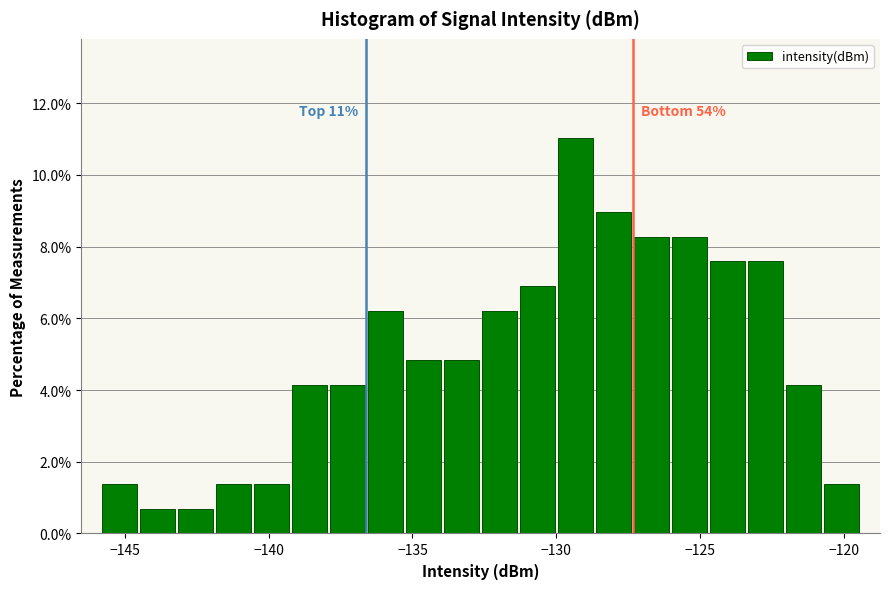

Read against the x-axis, roughly where is the centre of the tallest bar?

-129.5